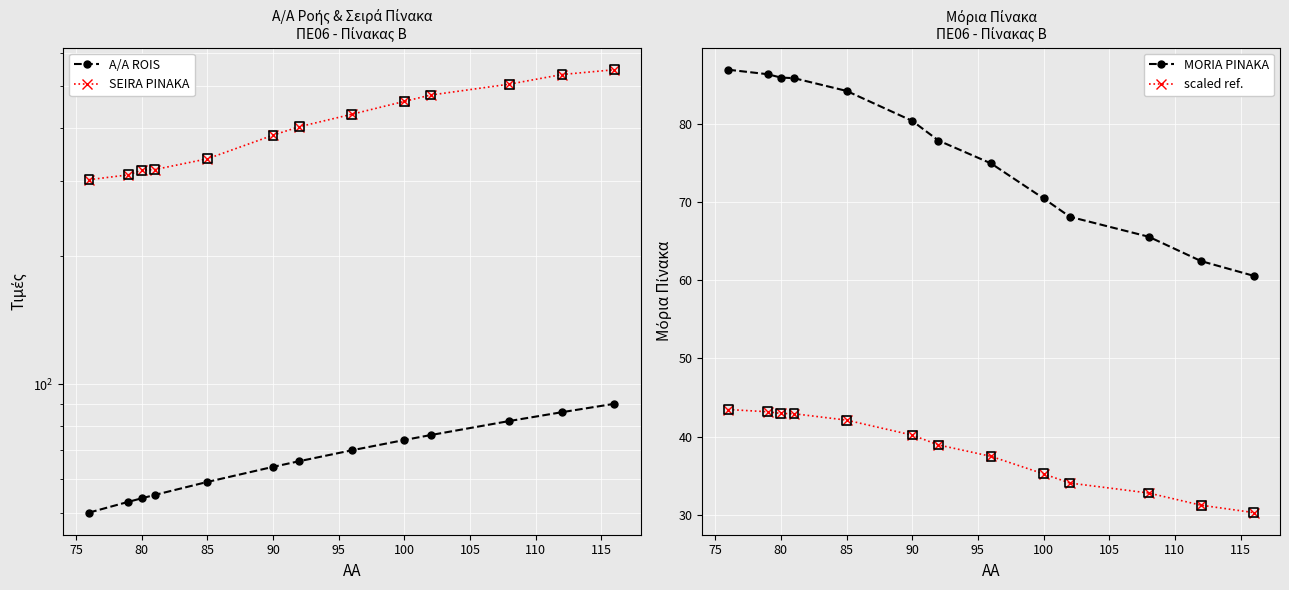

True or false: MORIA PINAKA and scaled ref. intersect in this chart.

False